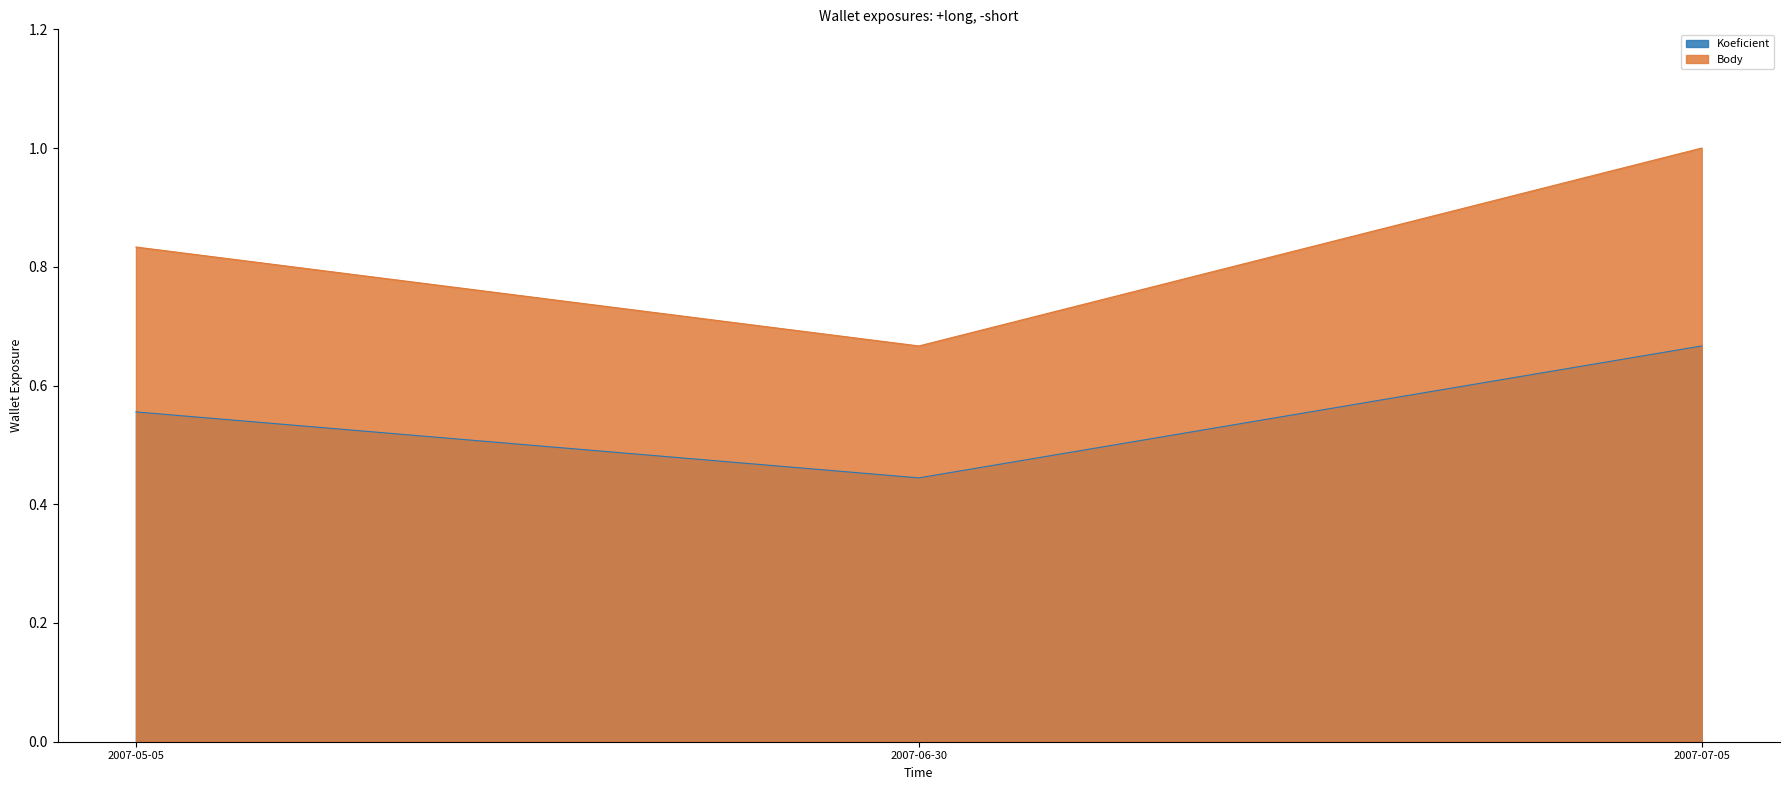

What is the maximum value for Koeficient?

0.7